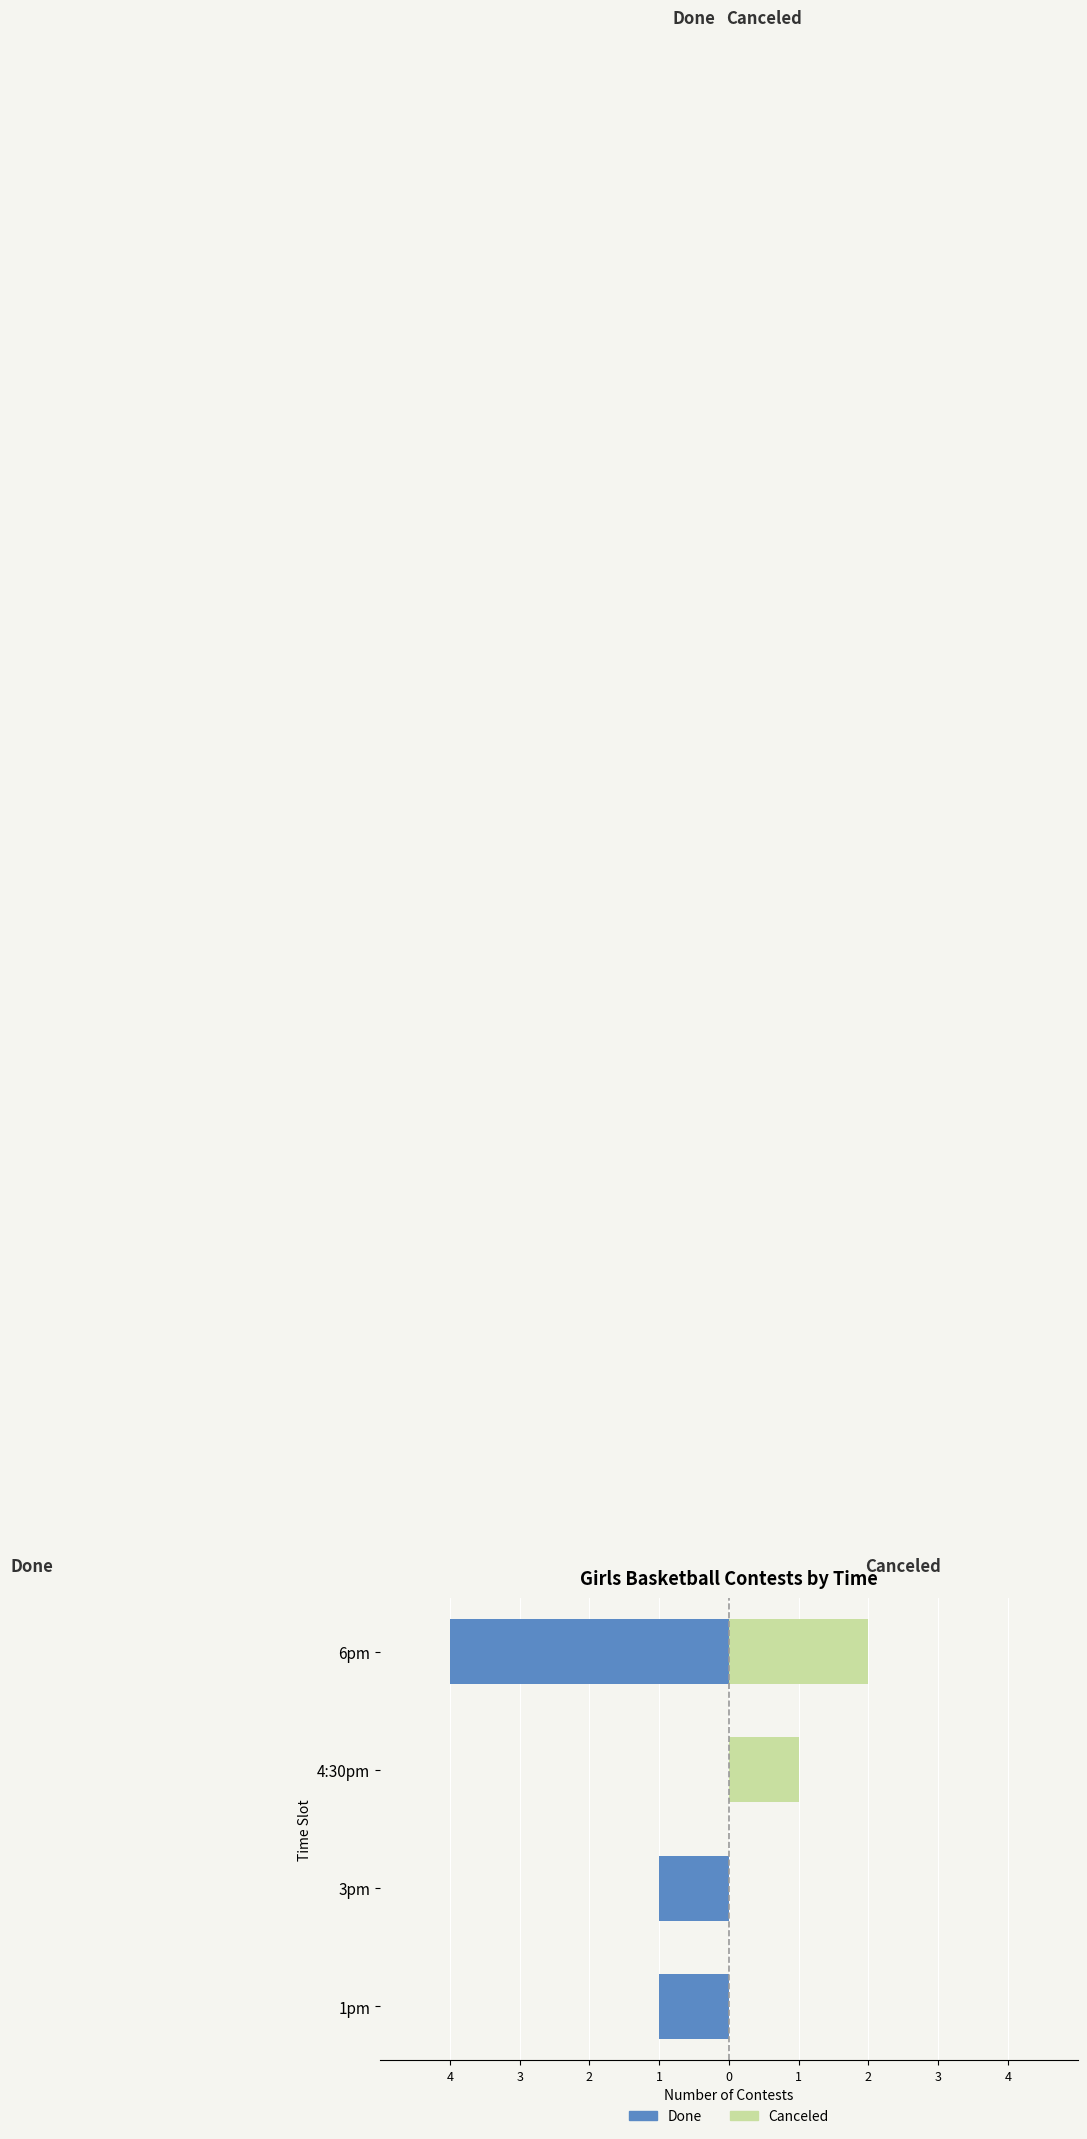

The Done series shows -1 at 3pm. True or false?

True